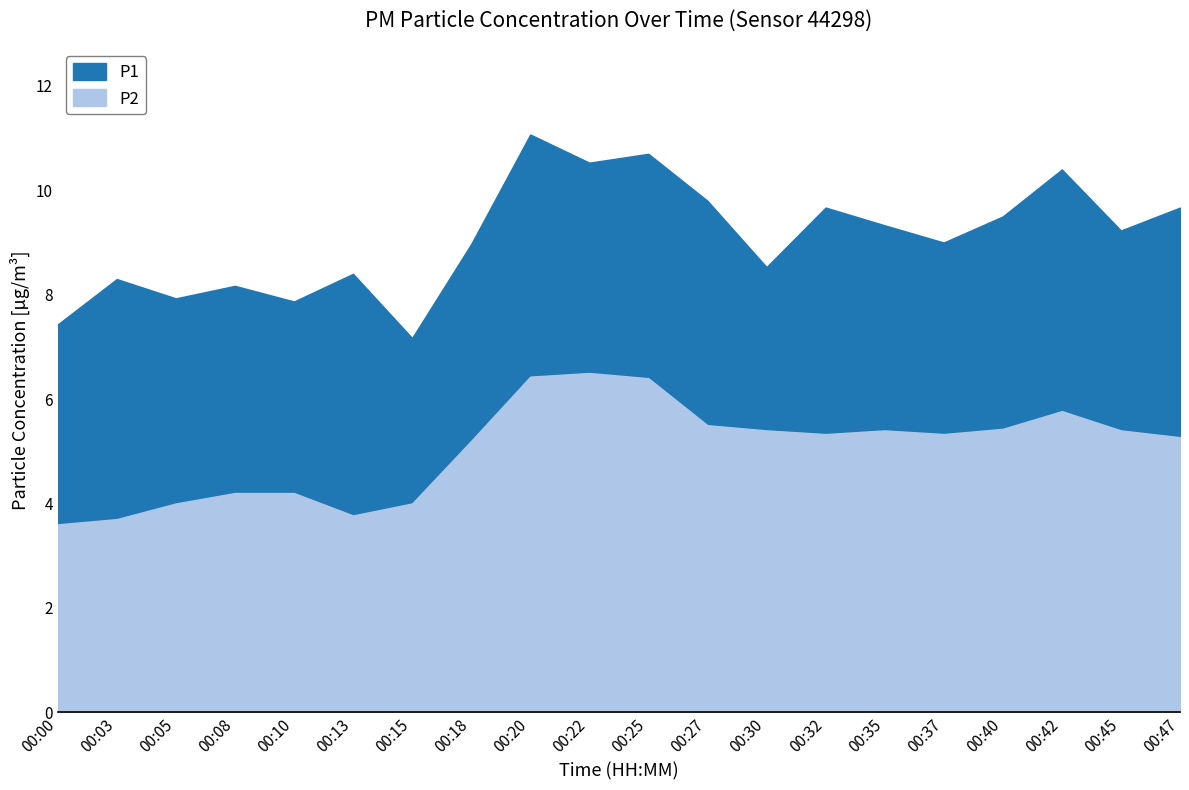

What is the highest value of the P1 series?

11.1